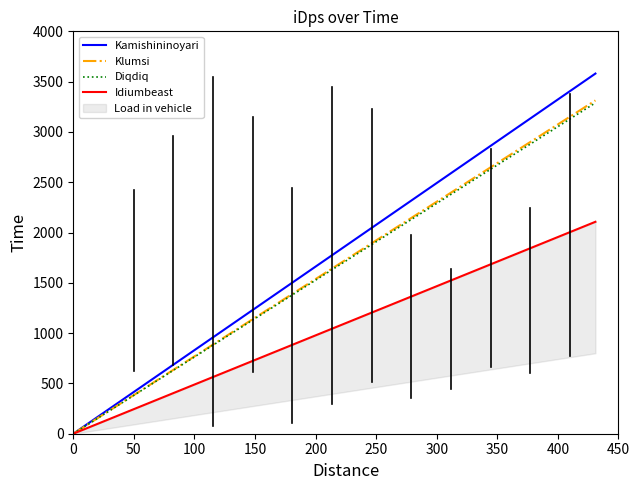

Which series has the largest range (max minus min)?

Kamishininoyari